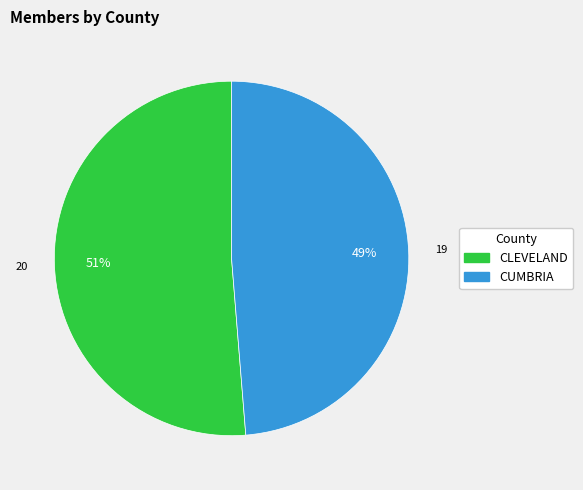

Which category has the biggest portion of the pie?

CLEVELAND